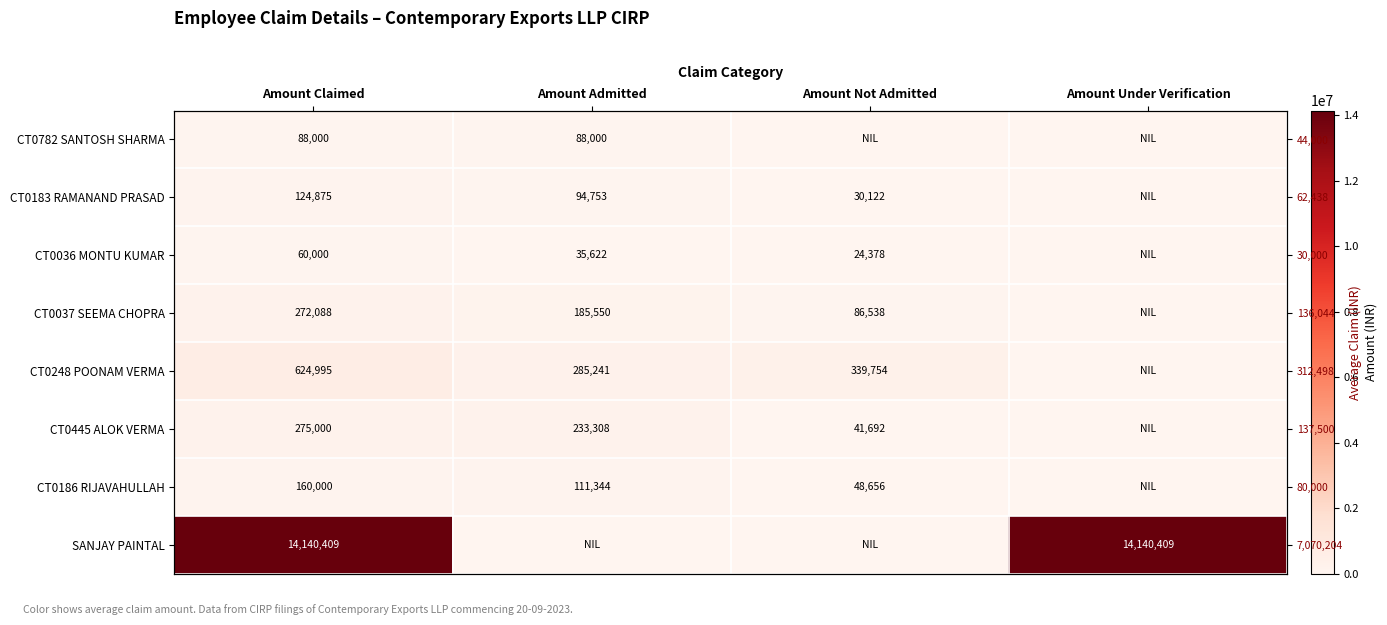

How many categories are shown in the chart?

4